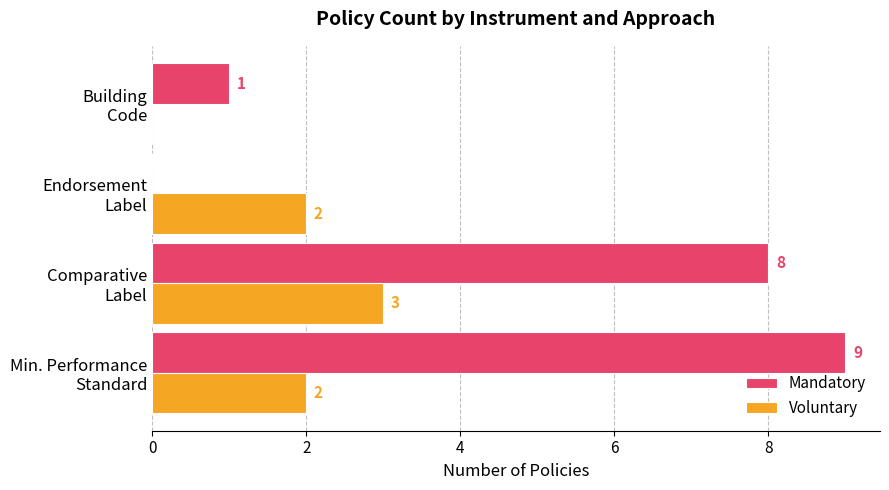

Which series has the largest total across all categories?

Mandatory